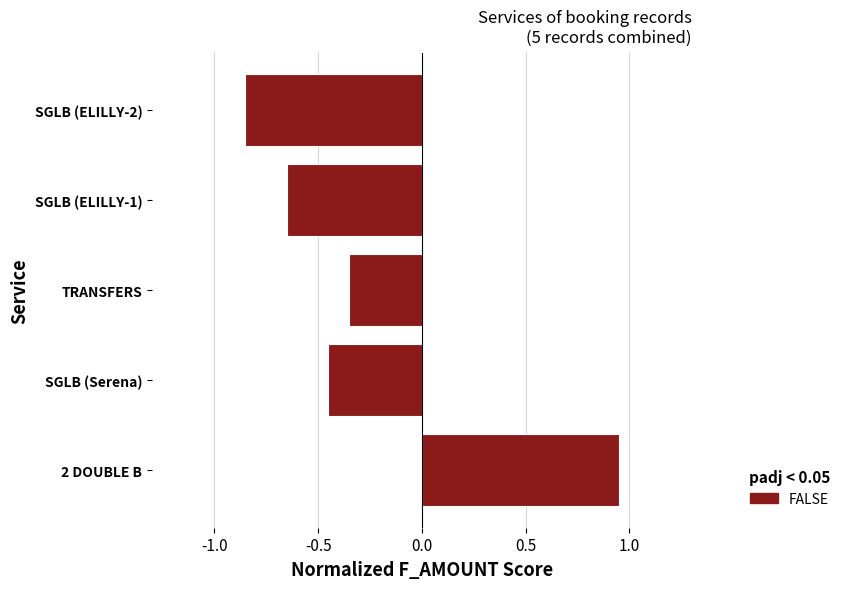

Rank the categories by value from highest to lowest.

2 DOUBLE B, TRANSFERS, SGLB (Serena), SGLB (ELILLY-1), SGLB (ELILLY-2)